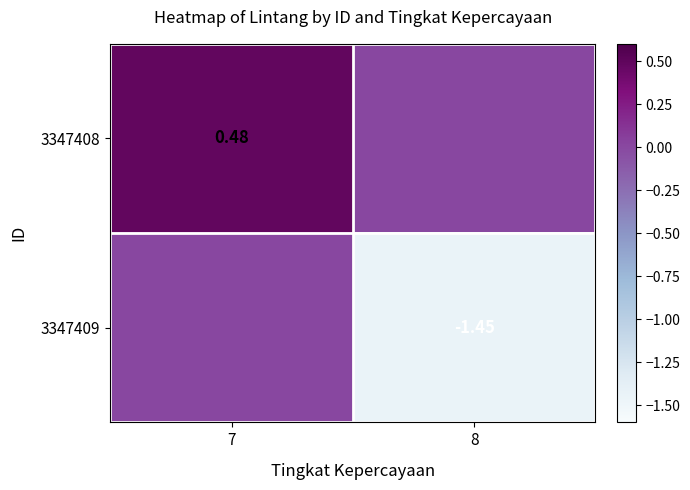

Is the value of 3347409 at 8 greater than the value of 3347408 at 7?

No